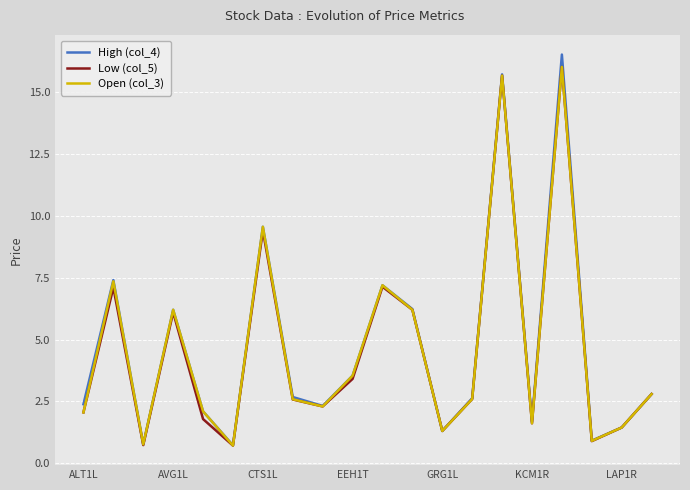

Which series has the largest range (max minus min)?

High (col_4)